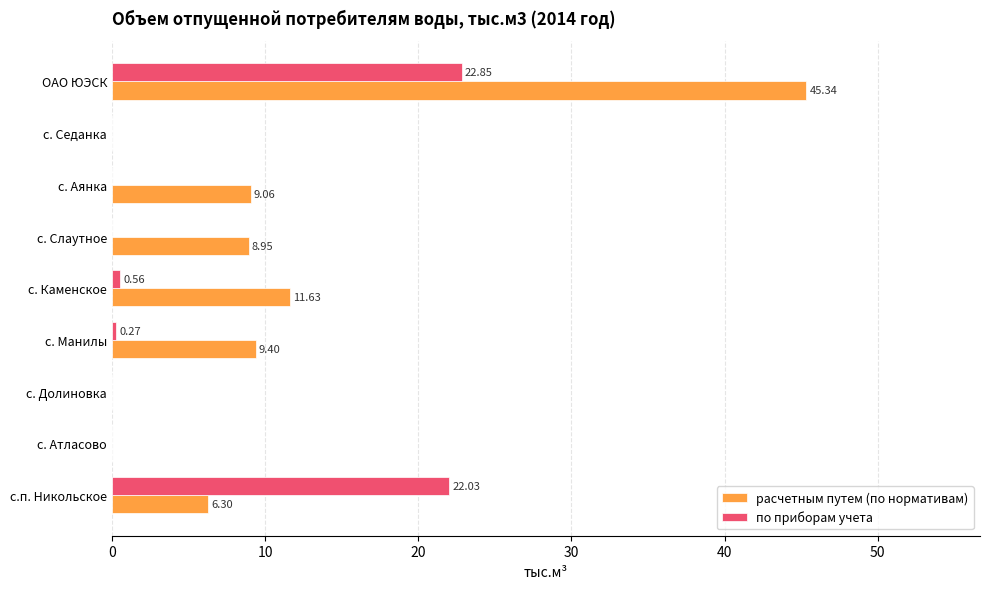

At which category is the sum across all series the highest?

ОАО ЮЭСК